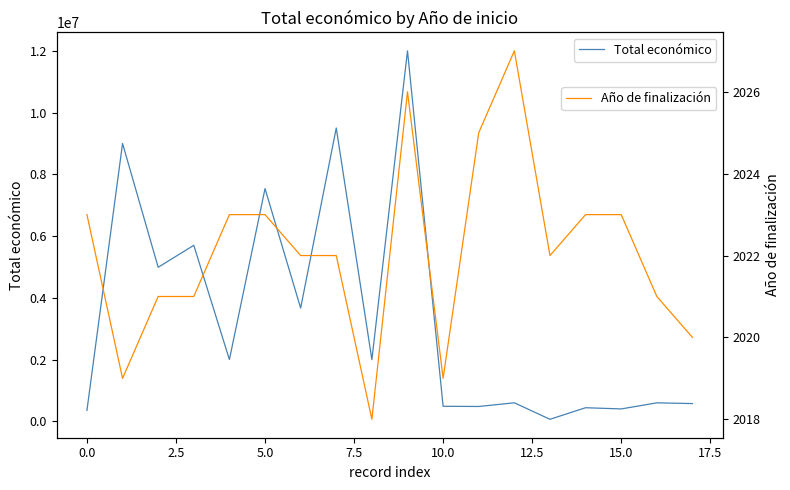

Does the chart have visible grid lines?

No